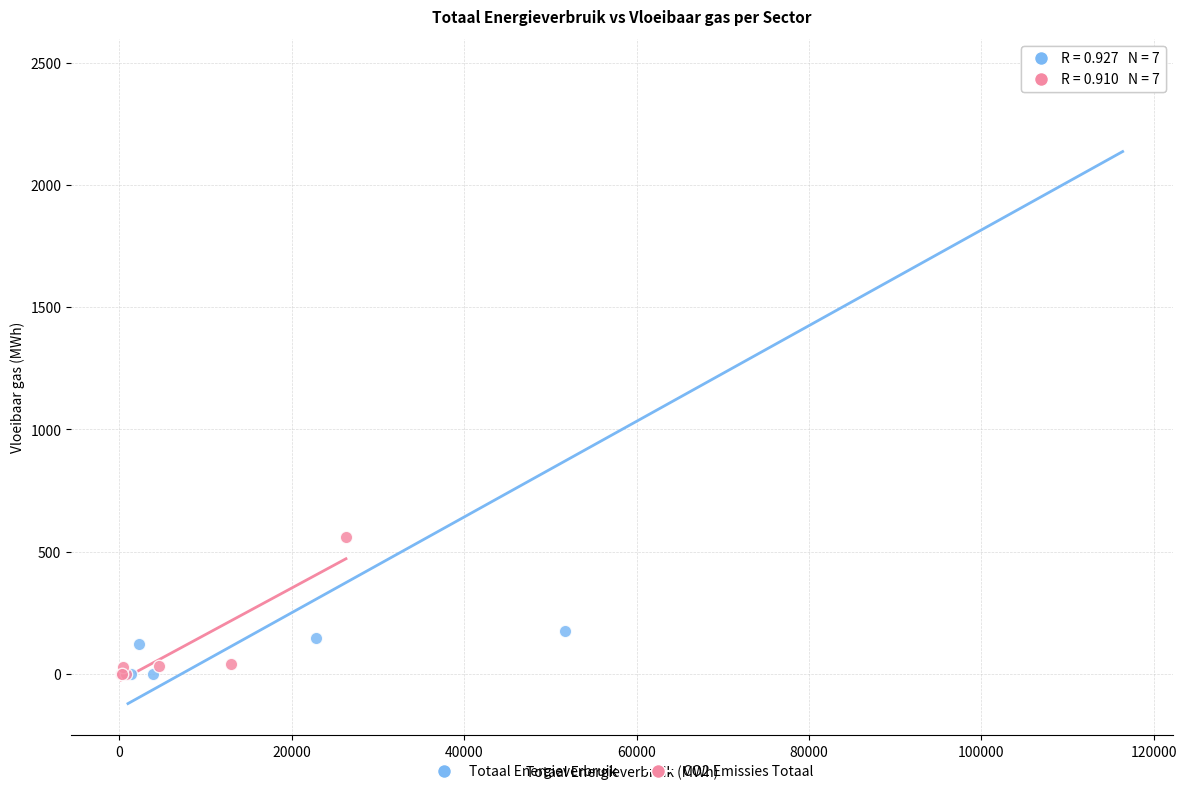

What are all the series names shown in the legend?

Totaal Energieverbruik, CO2 Emissies Totaal